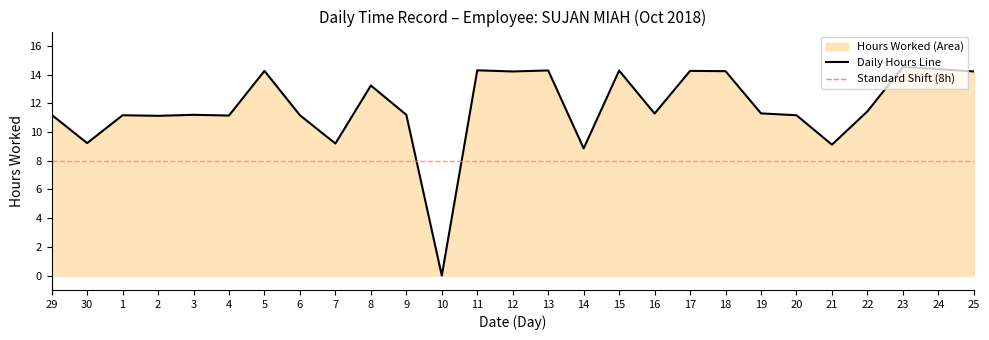

Count the number of data series in this chart.

1